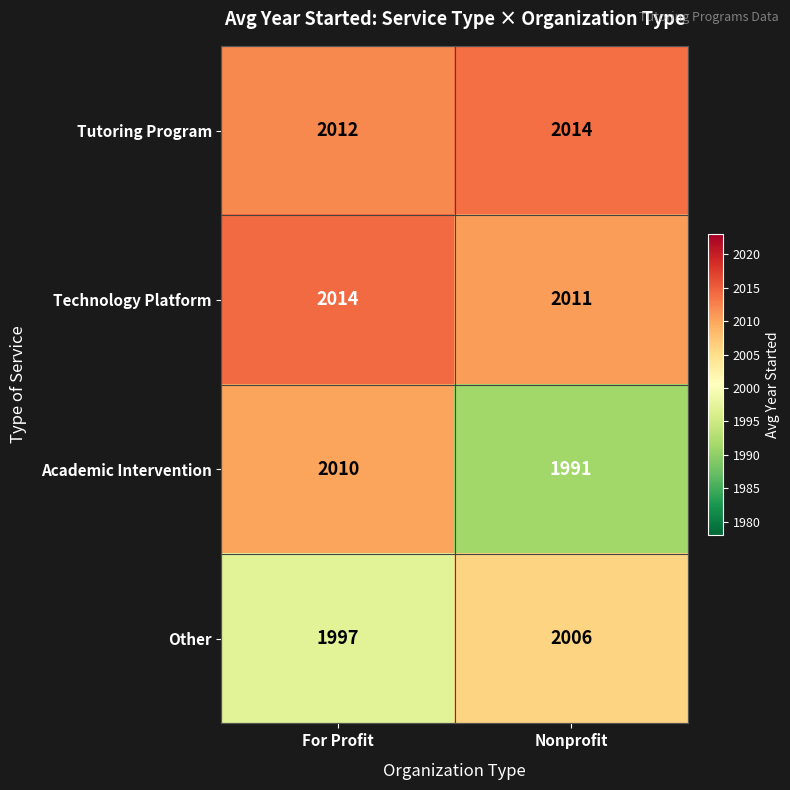

At Nonprofit, list the series in order from smallest to largest.

Academic Intervention, Other, Technology Platform, Tutoring Program